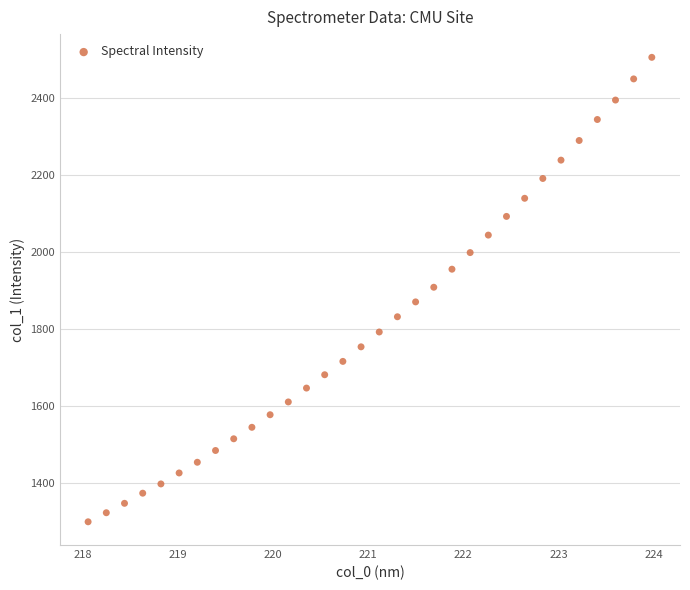

What is the range of X values (max minus min)?

5.9